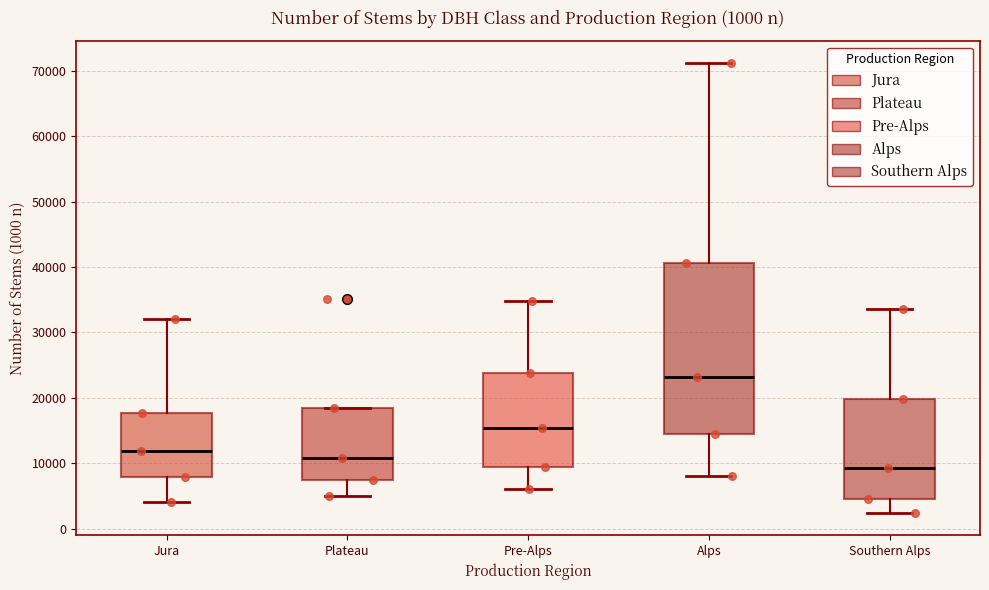

Which box has the lowest median line?

Southern Alps